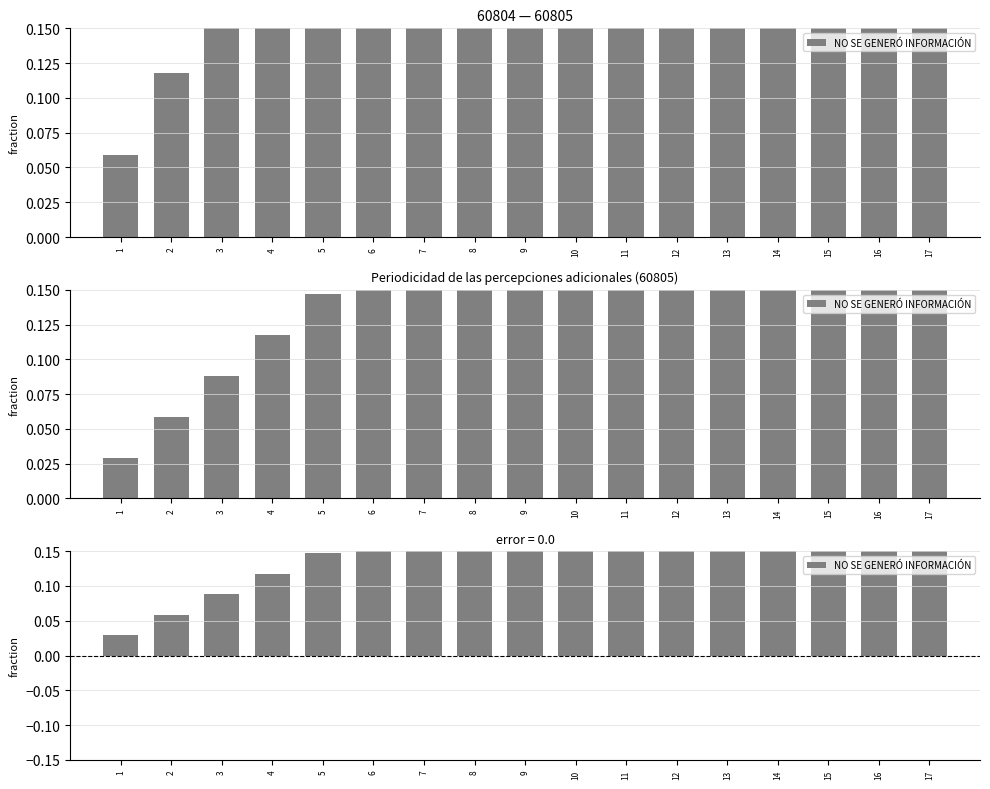

Reading right to left, what are all the values shown in this chart?

0.5	0.5	0.4	0.4	0.4	0.4	0.3	0.3	0.3	0.2	0.2	0.2	0.1	0.1	0.1	0.1	0.0